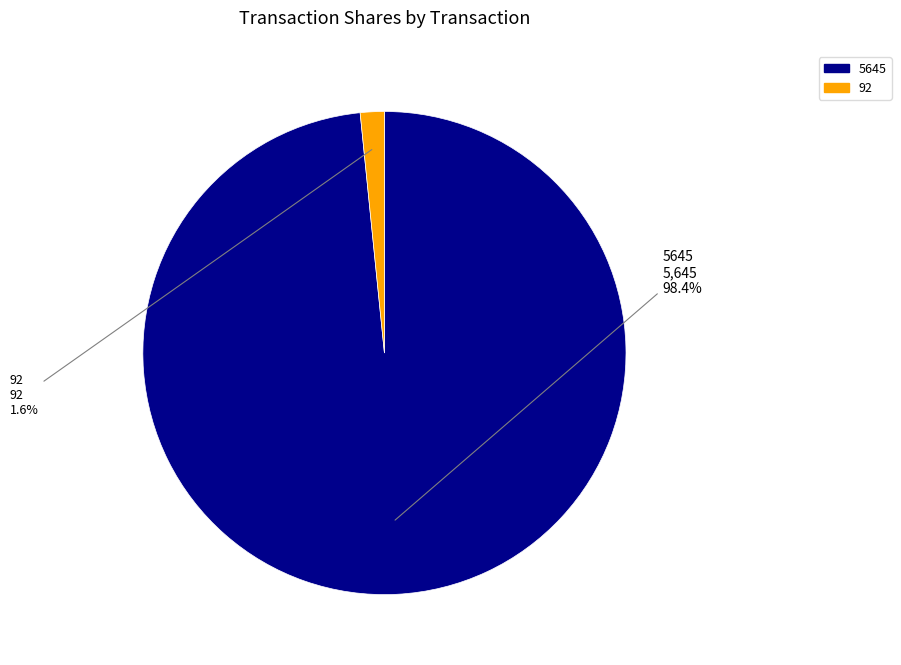

Count the number of slices in the pie.

2